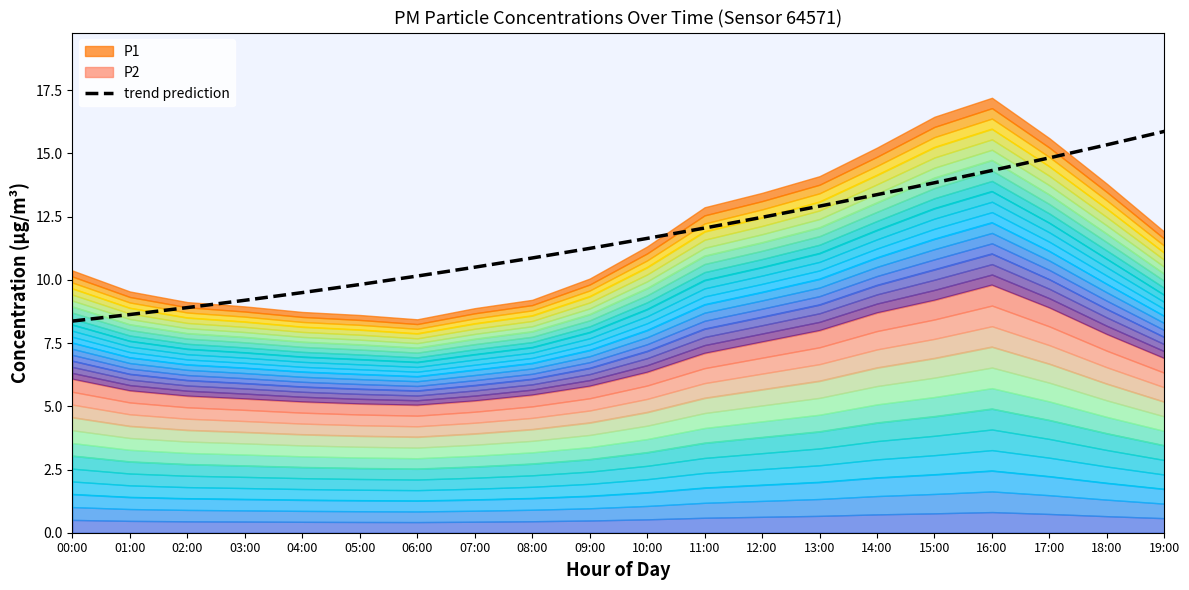

What position from the left is 18:00?

19